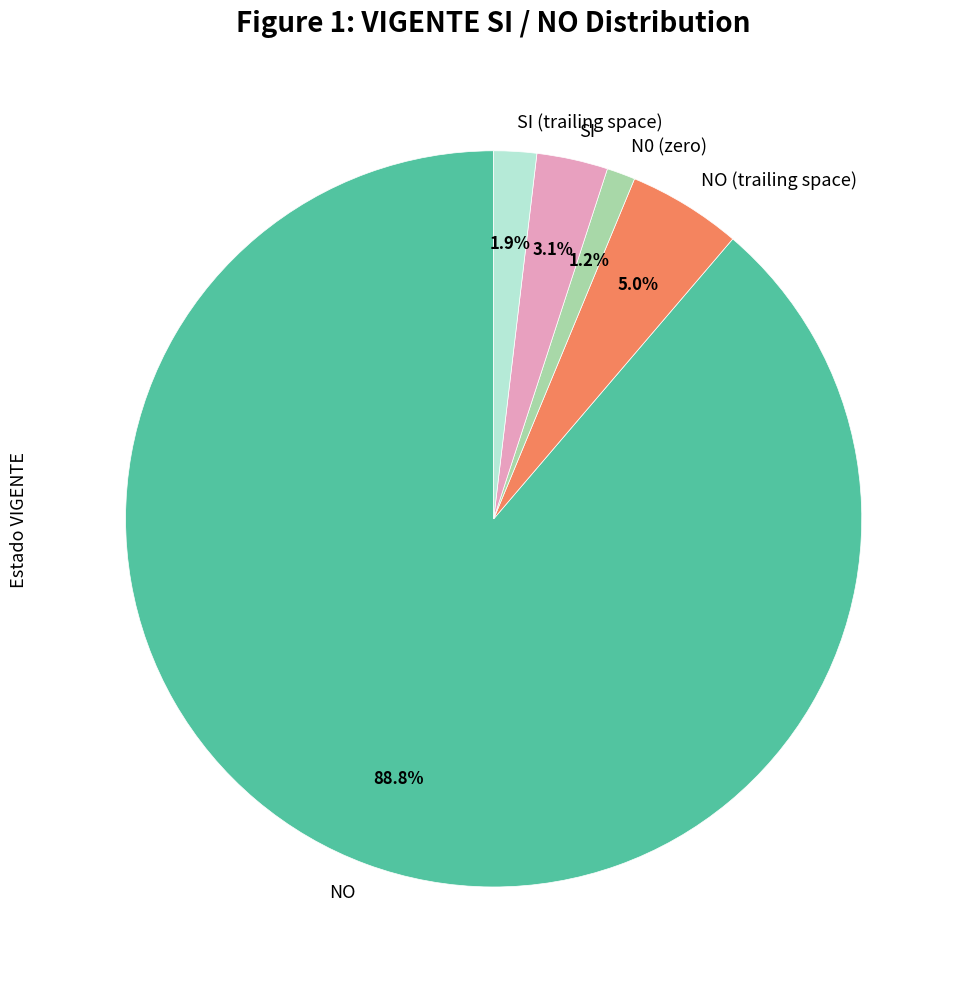

Does N0 (zero) represent more than half of the total?

No